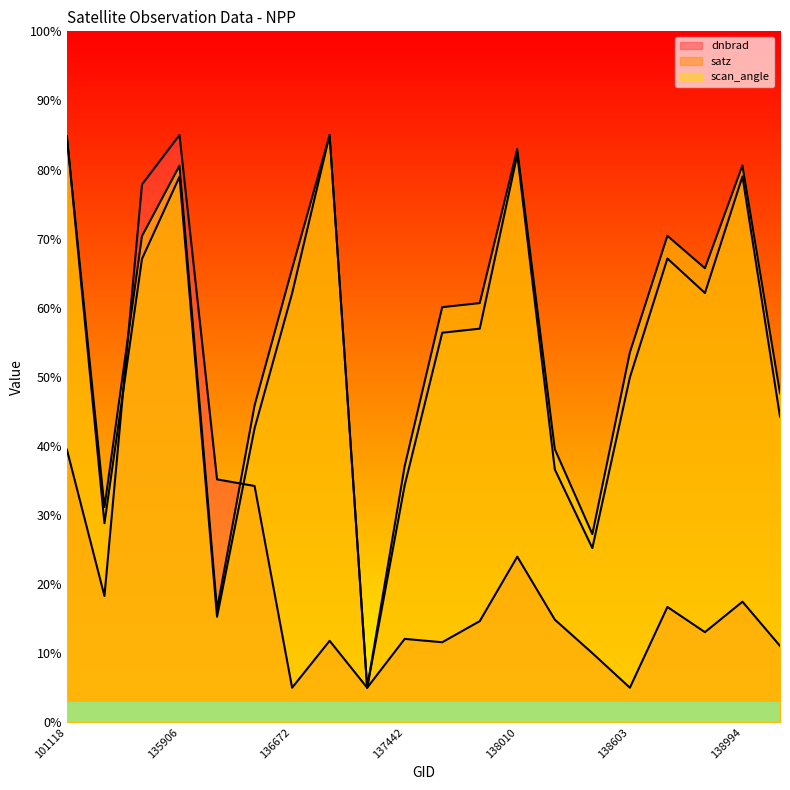

Is it true that satz equals 78.6 at 138603?

False